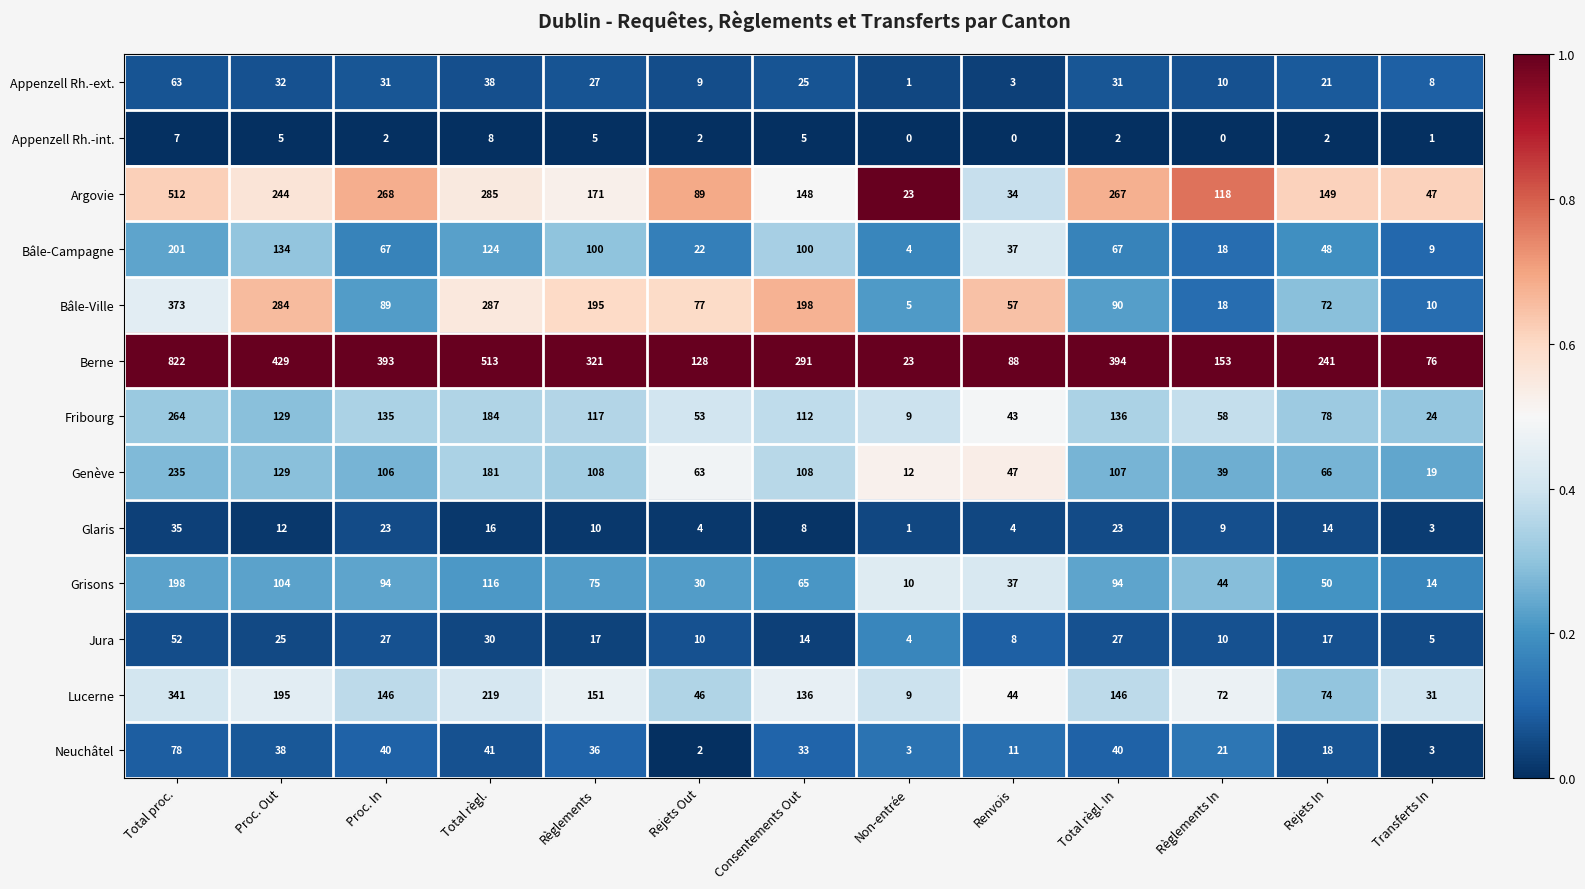

At which category is the sum across all series the highest?

Total proc.